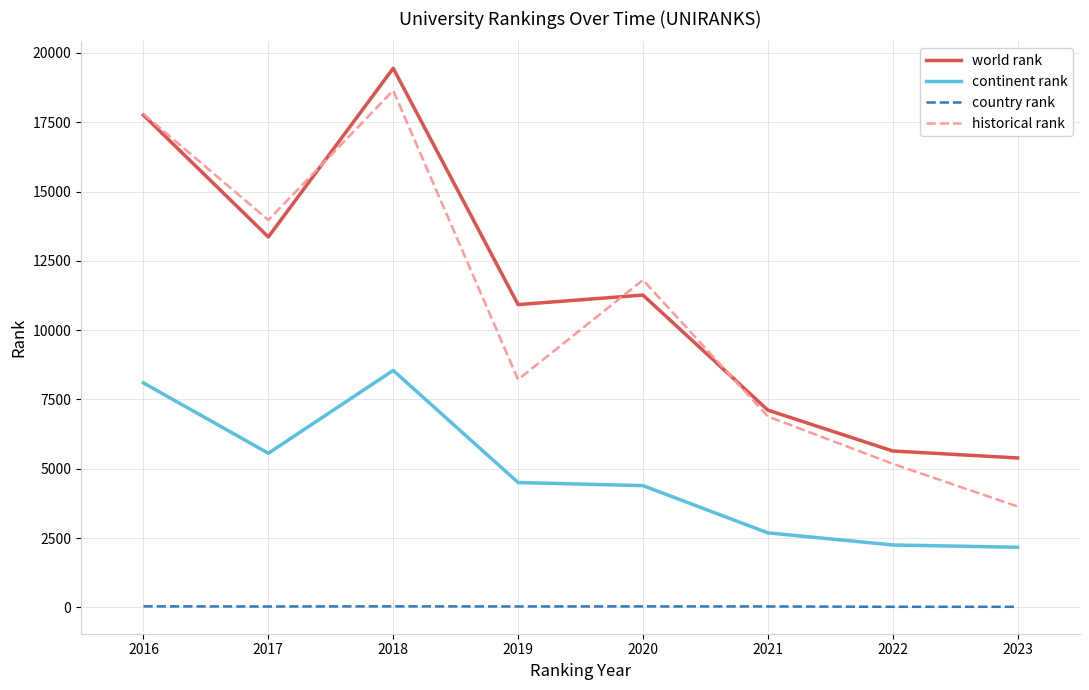

Which category has the highest value in the world rank series?

2018